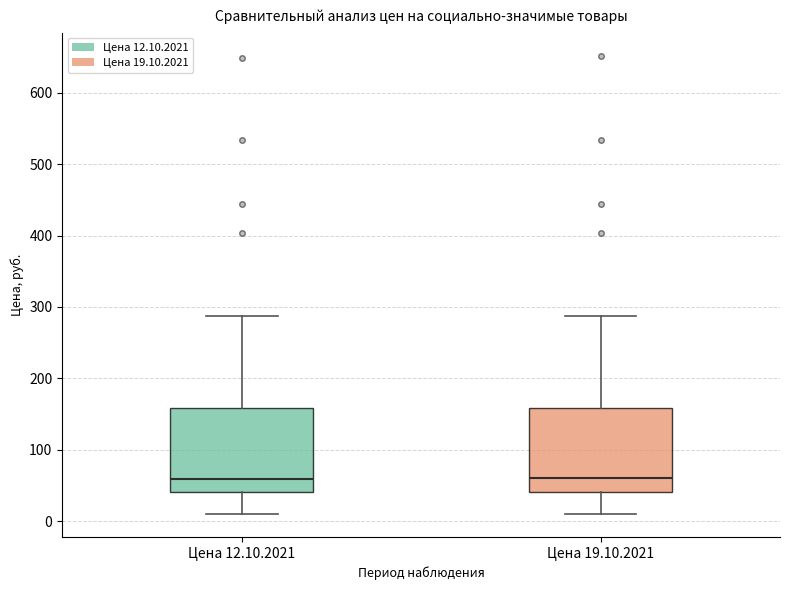

Reading left to right, transcribe this box plot: for each box, give where its median line is, the range the box spans, and where its two whiskers end, as read against the y-axis. The values are not printed on the chart, so give them approximately, as read against the axis.

Цена 12.10.2021: median 60, box 40 to 160, whiskers 10 to 290
Цена 19.10.2021: median 60, box 40 to 160, whiskers 10 to 290